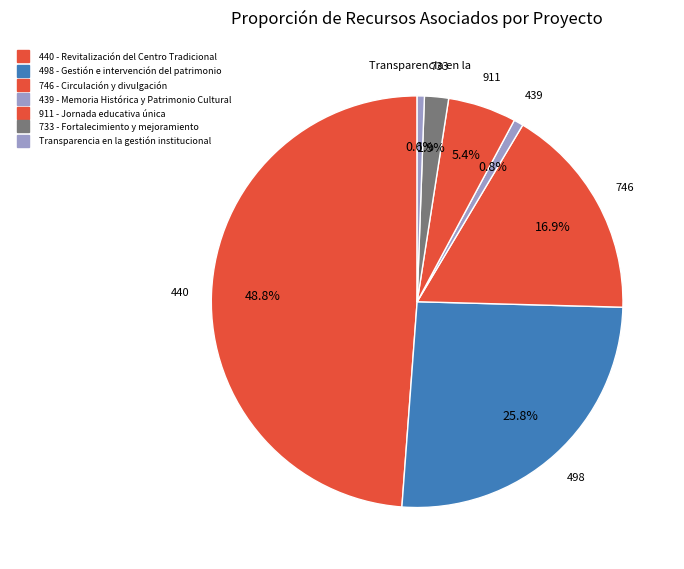

How many segments does this pie chart have?

7